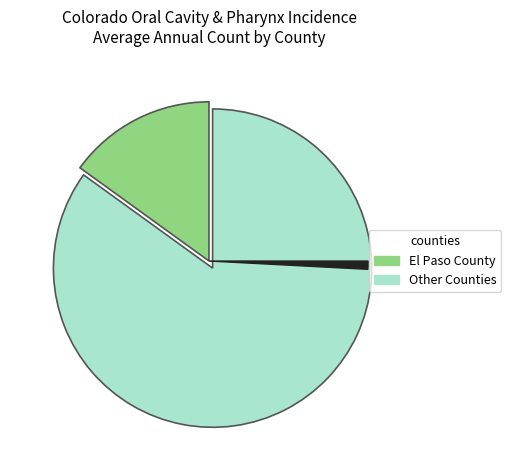

Is there any slice that represents more than half of the pie?

Yes